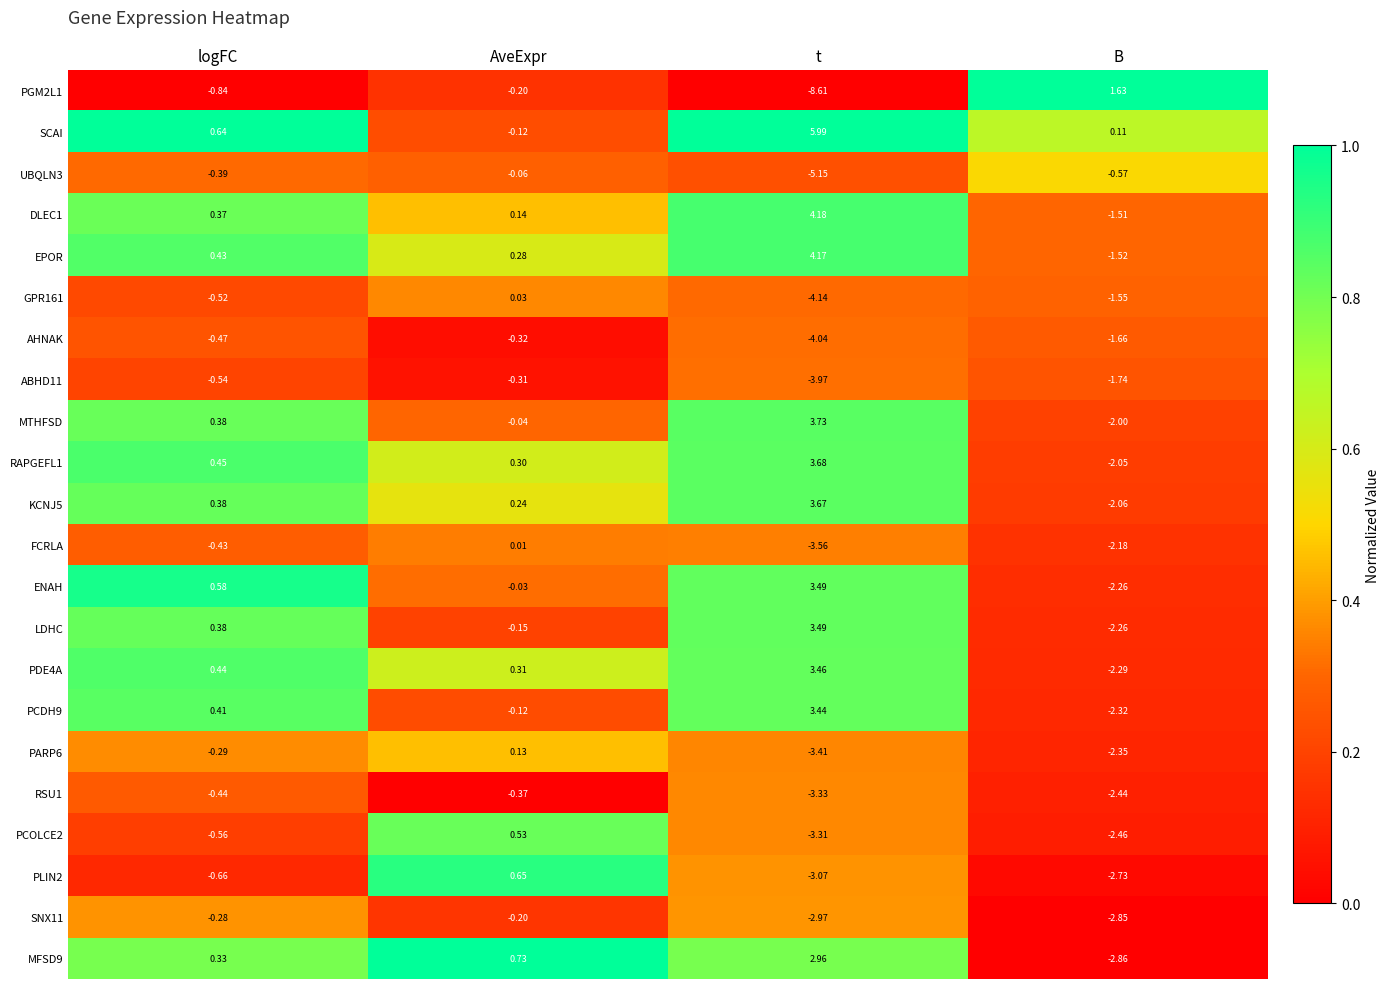

Between t and B, which series saw the biggest shift?

PGM2L1